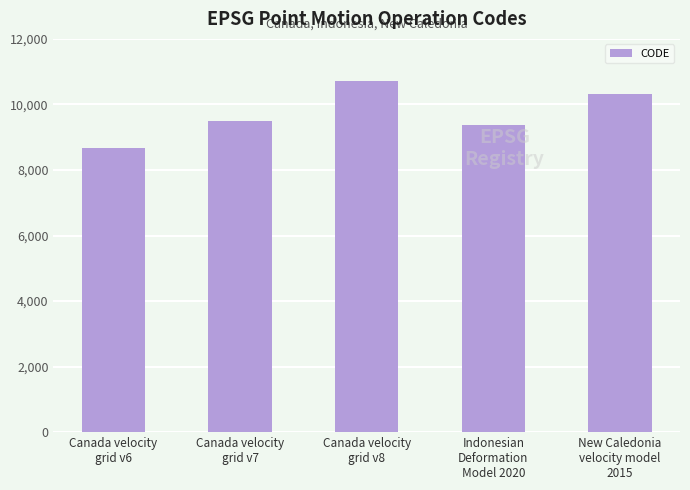

The chart shows a value of 15935 at Canada velocity
grid v8. True or false?

False